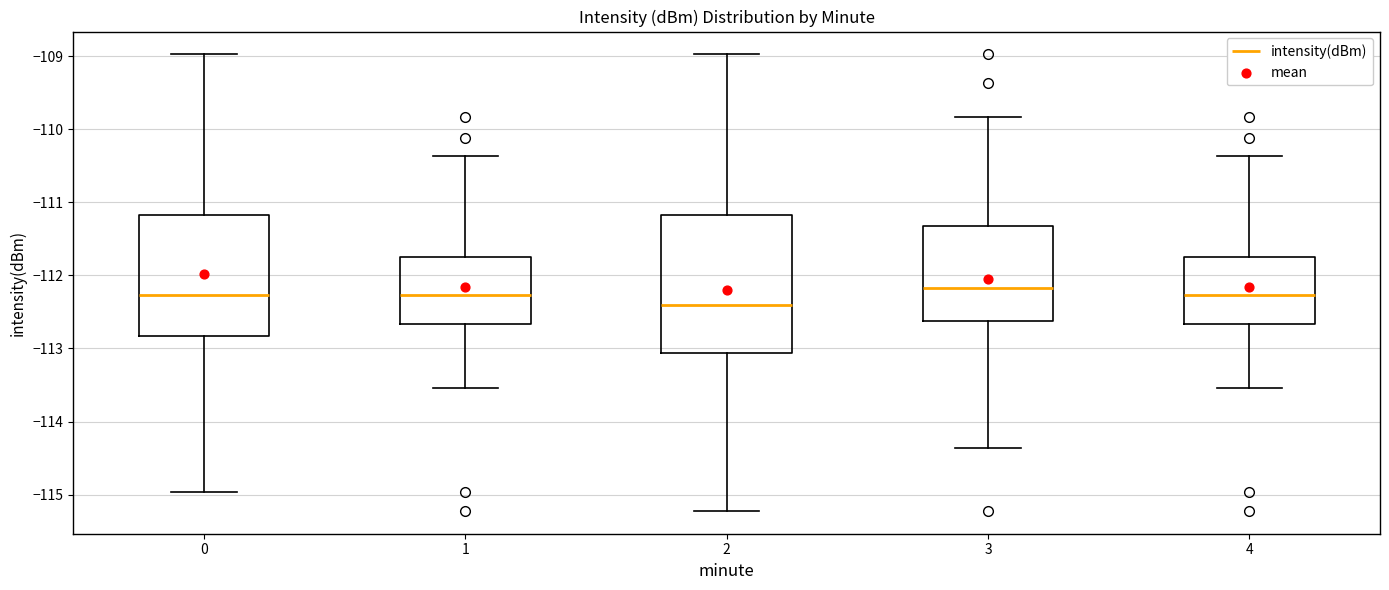

Reading left to right, read every box against the y-axis: the position of its median line, the range the box covers, and the ends of its whiskers. The values are not printed on the chart, so give them approximately, as read against the axis.

0: median -112.3, box -112.8 to -111.2, whiskers -115.0 to -109.0
1: median -112.3, box -112.7 to -111.7, whiskers -113.5 to -110.4
2: median -112.4, box -113.1 to -111.2, whiskers -115.2 to -109.0
3: median -112.2, box -112.6 to -111.3, whiskers -114.4 to -109.8
4: median -112.3, box -112.7 to -111.7, whiskers -113.5 to -110.4